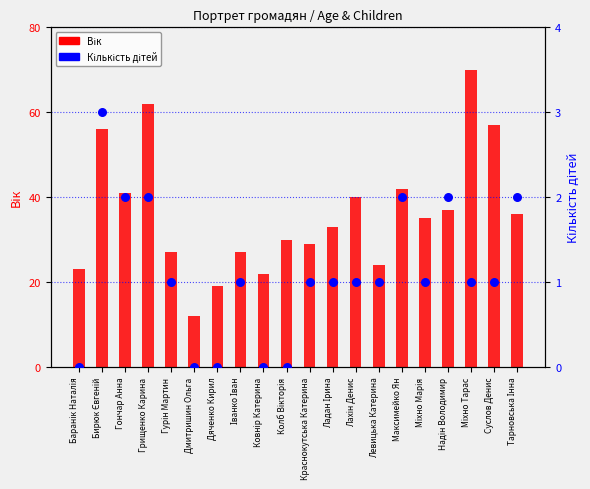

At how many categories does at least one series exceed 33?

10